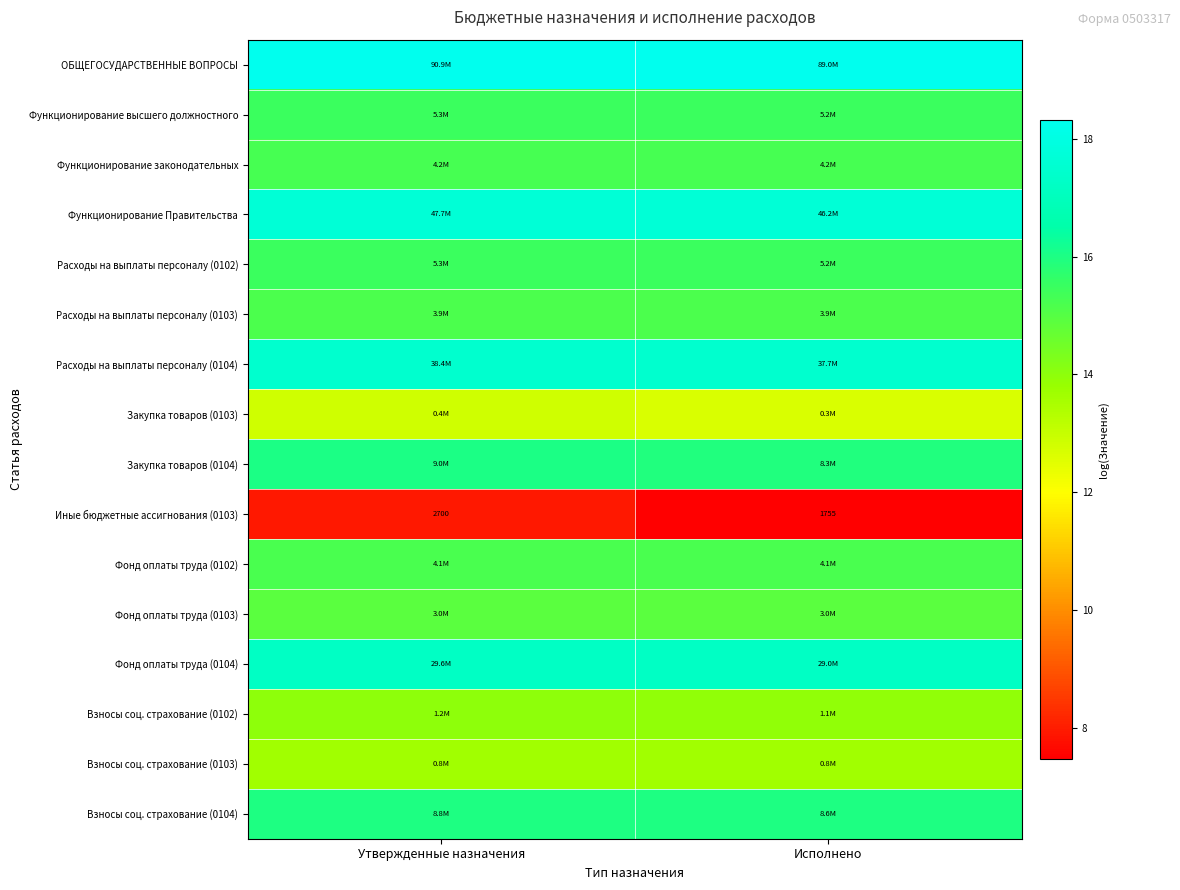

Count the Закупка товаров (0103) values in the range 12 to 13.

2